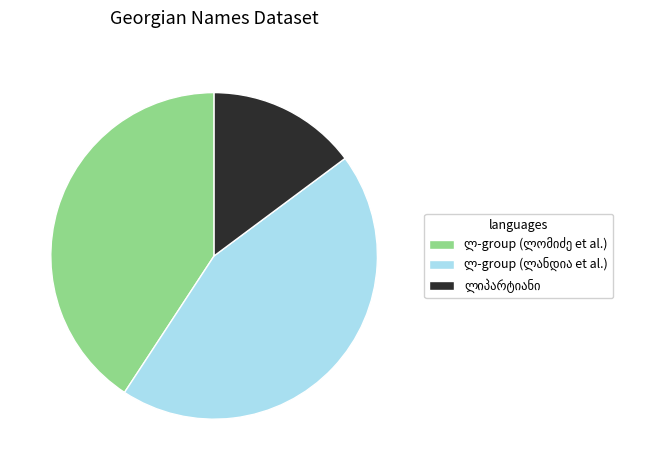

Is there any slice that represents more than half of the pie?

No